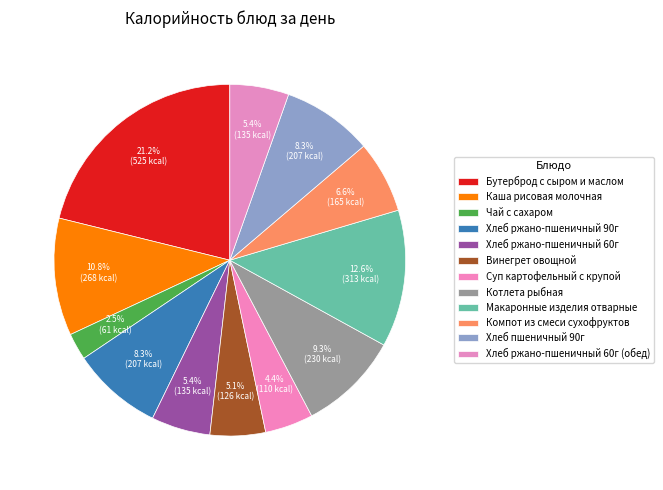

Count the number of slices in the pie.

12